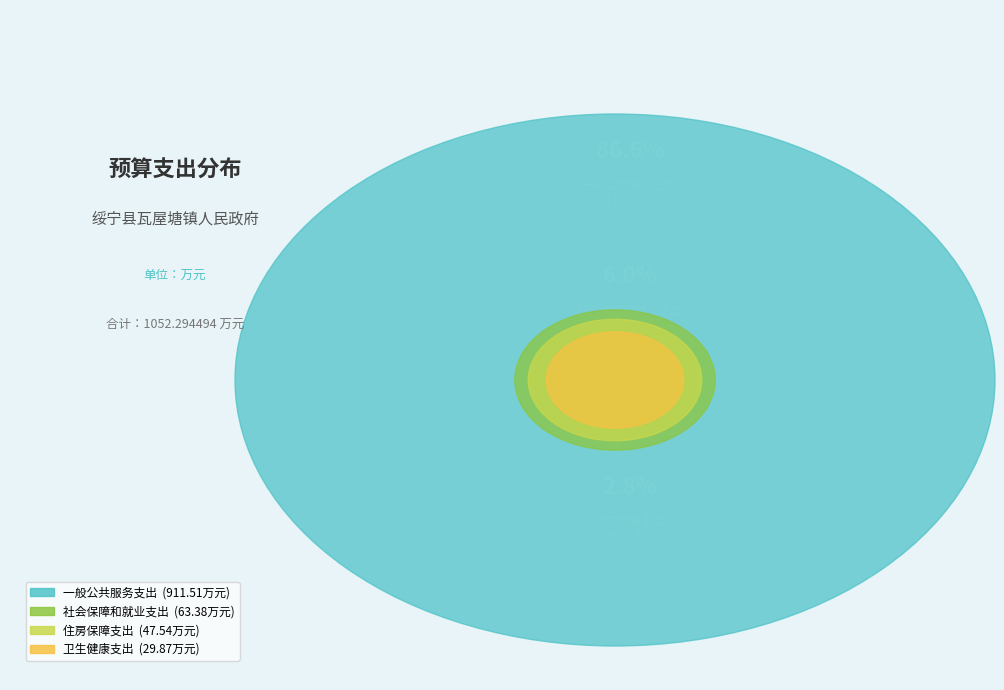

What is the change in value from 社会保障和就业支出 to 卫生健康支出?

-33.5